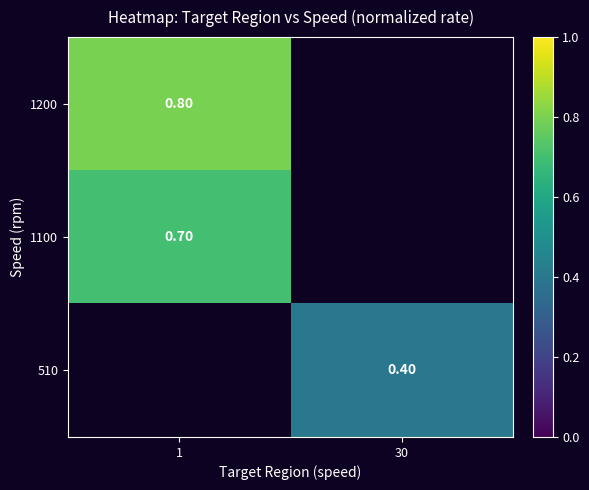

What is the spread (max minus min) of values at 1?

0.1